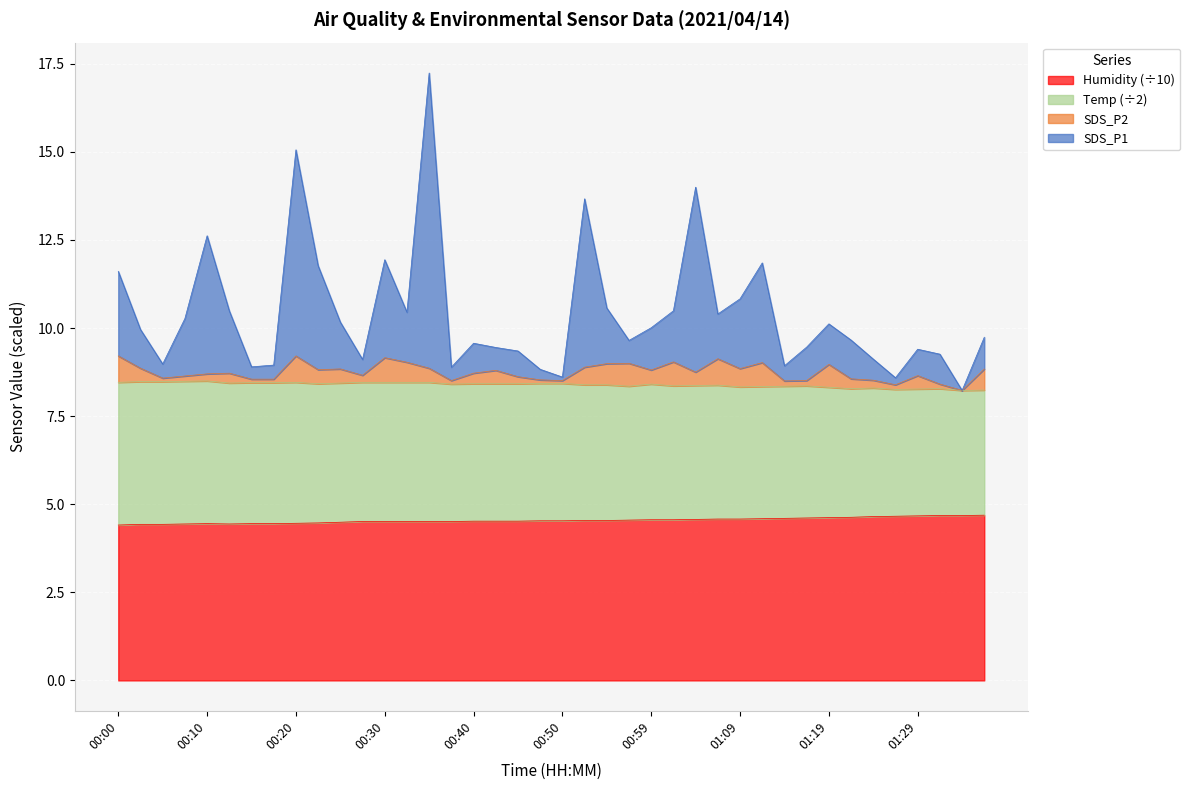

How many lines are shown in the chart?

4